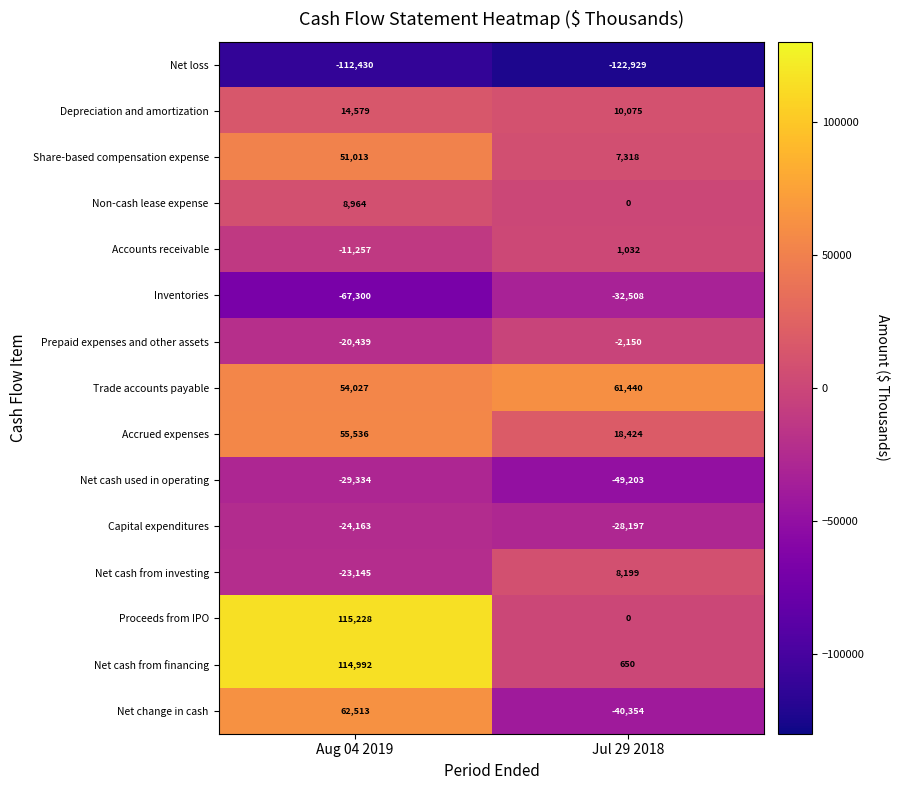

Reading left to right, what are all the values shown in this chart?

Net loss: Aug 04 2019=-112430	Jul 29 2018=-122929
Depreciation and amortization: Aug 04 2019=14579	Jul 29 2018=10075
Share-based compensation expense: Aug 04 2019=51013	Jul 29 2018=7318
Non-cash lease expense: Aug 04 2019=8964	Jul 29 2018=0
Accounts receivable: Aug 04 2019=-11257	Jul 29 2018=1032
Inventories: Aug 04 2019=-67300	Jul 29 2018=-32508
Prepaid expenses and other assets: Aug 04 2019=-20439	Jul 29 2018=-2150
Trade accounts payable: Aug 04 2019=54027	Jul 29 2018=61440
Accrued expenses: Aug 04 2019=55536	Jul 29 2018=18424
Net cash used in operating: Aug 04 2019=-29334	Jul 29 2018=-49203
Capital expenditures: Aug 04 2019=-24163	Jul 29 2018=-28197
Net cash from investing: Aug 04 2019=-23145	Jul 29 2018=8199
Proceeds from IPO: Aug 04 2019=115228	Jul 29 2018=0
Net cash from financing: Aug 04 2019=114992	Jul 29 2018=650
Net change in cash: Aug 04 2019=62513	Jul 29 2018=-40354